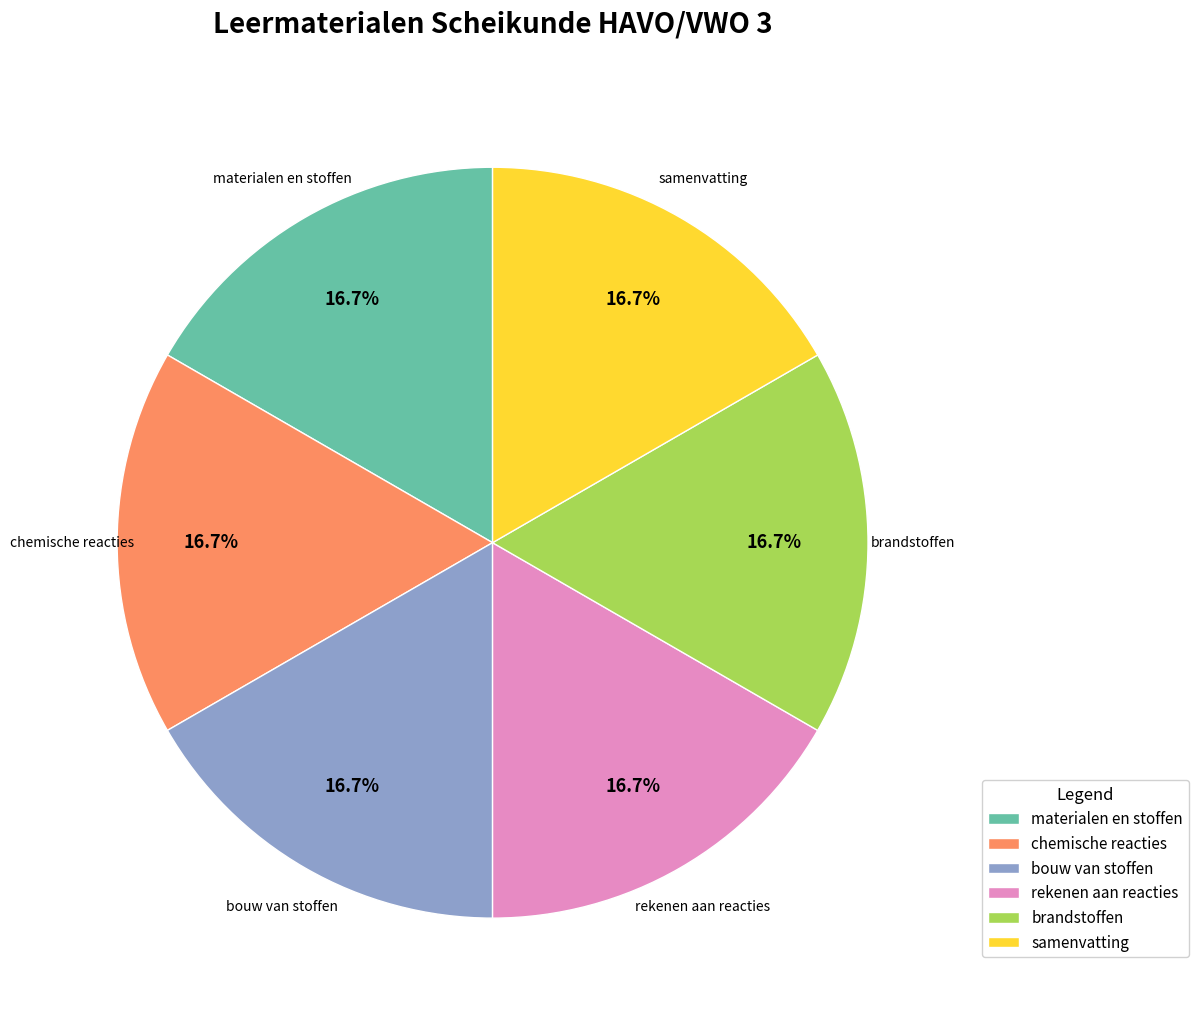

Does materialen en stoffen represent more than half of the total?

No